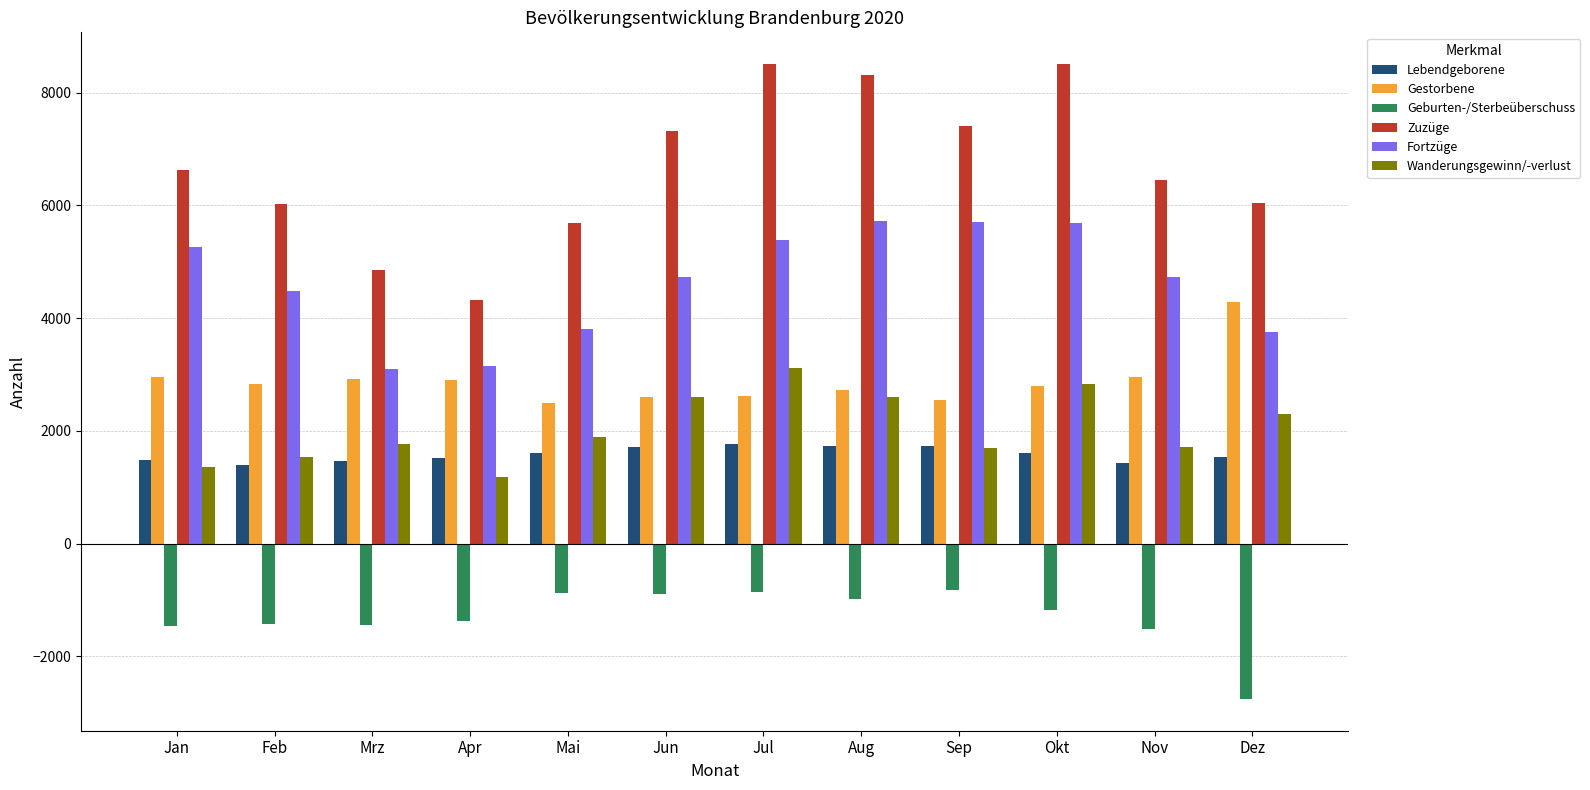

What is the value of the Wanderungsgewinn/-verlust bar at the 2nd from the left?

1541